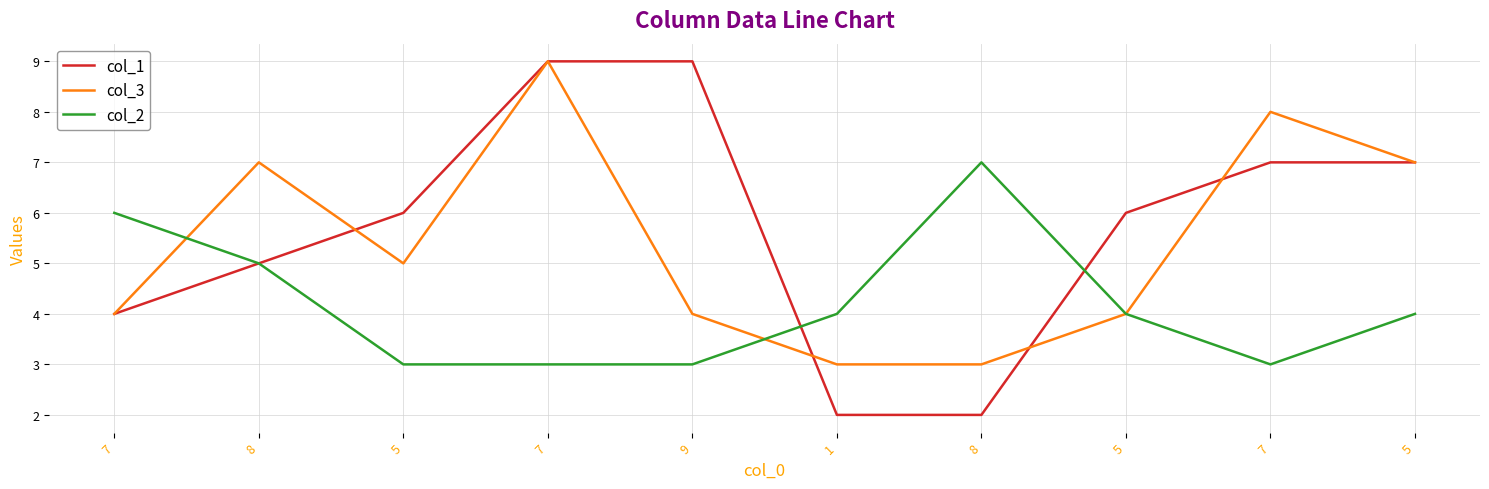

After their last crossing, which series has the higher values: col_2 or col_3?

col_2